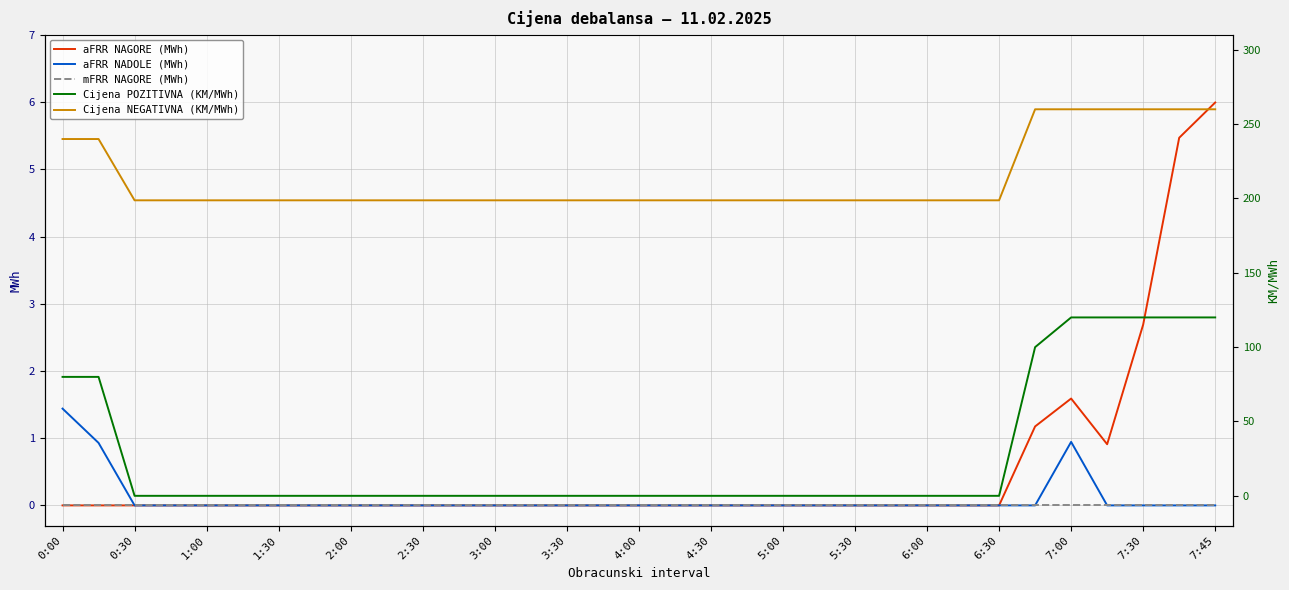

At which label does aFRR NAGORE (MWh) reach its peak?

7:45